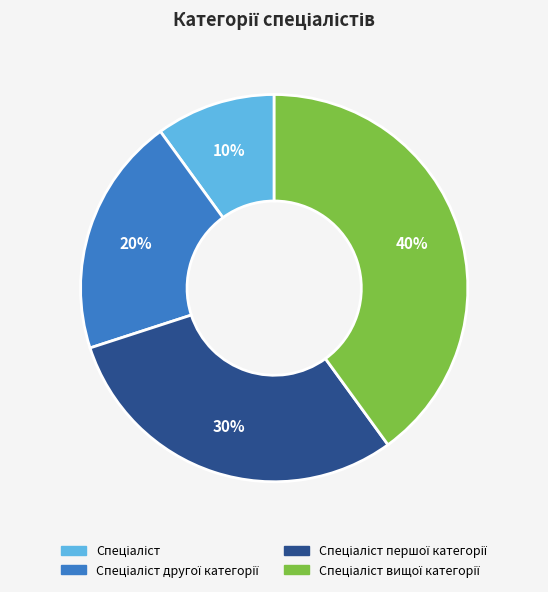

Count the number of slices in the pie.

4